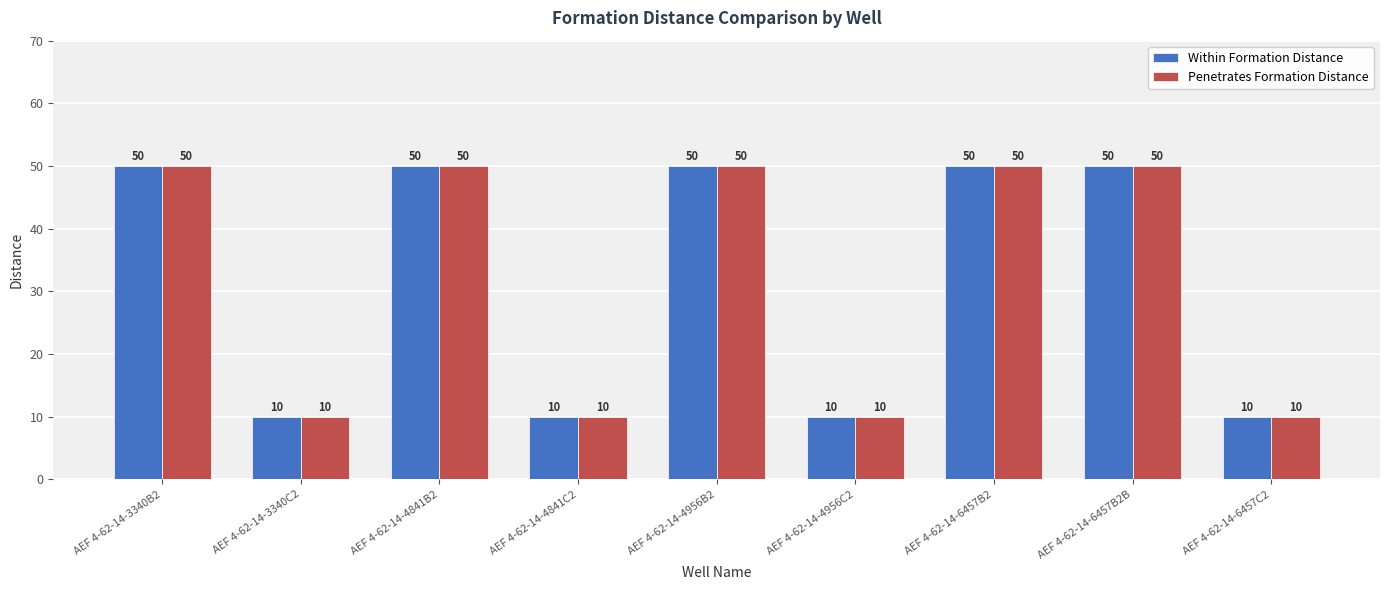

Are the bars horizontal?

No